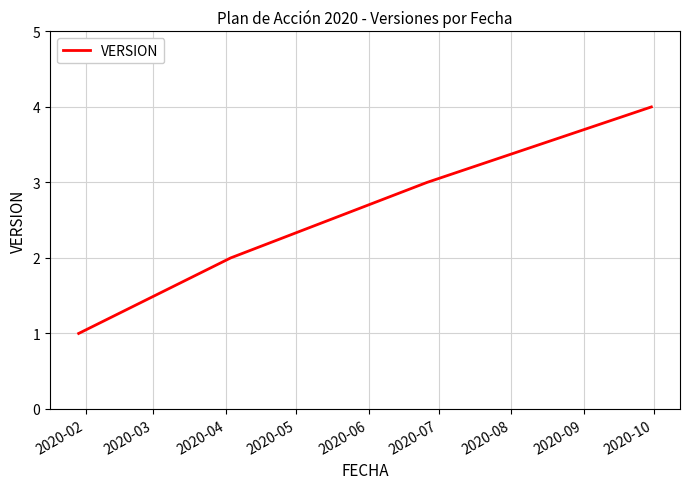

True or false: there are more than 0 points higher than both neighbors.

False